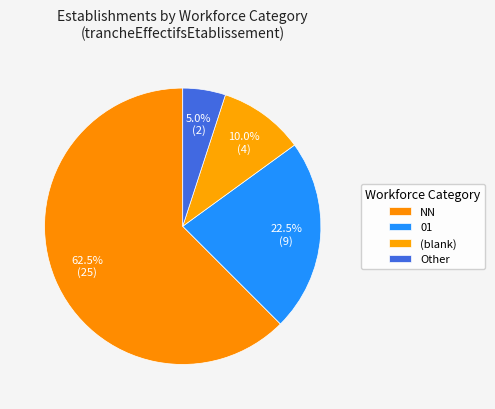

How many segments does this pie chart have?

4